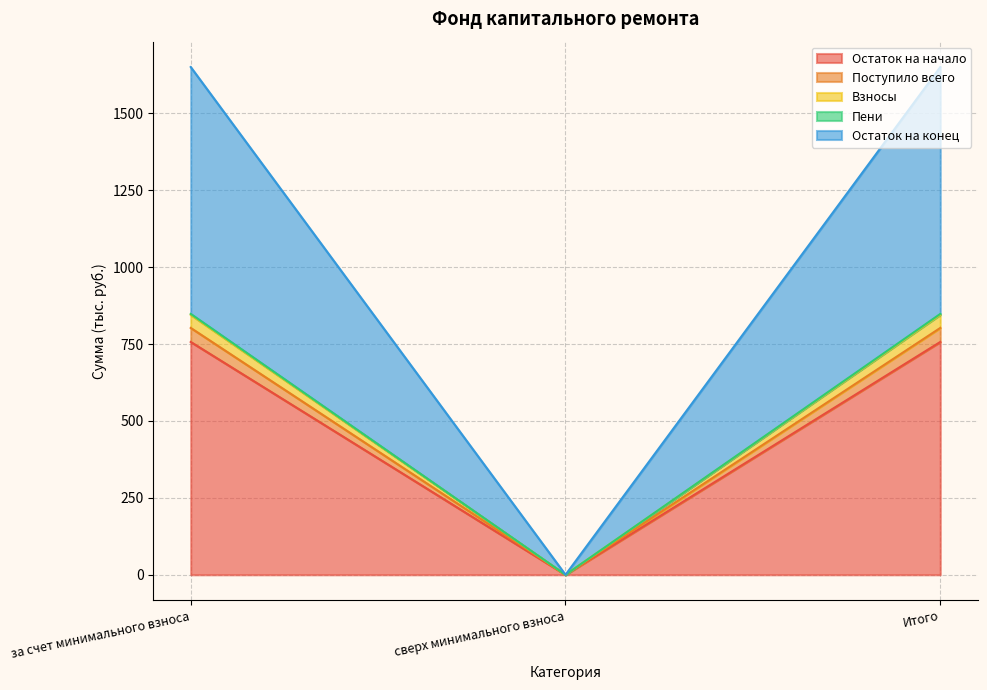

What is the spread (max minus min) of values at Итого?

893.8